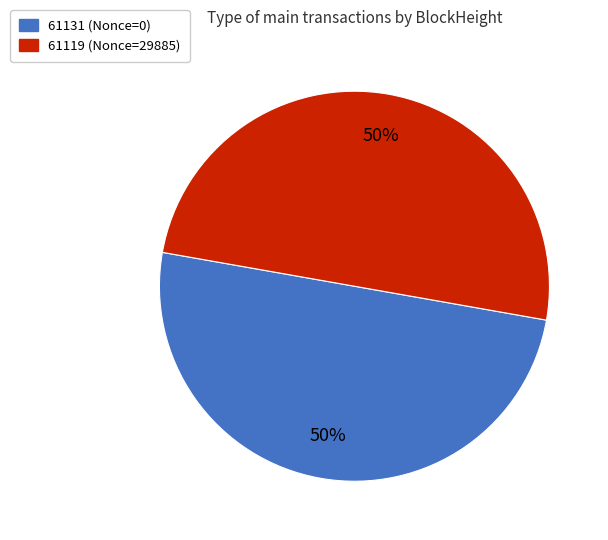

Count the number of slices in the pie.

2